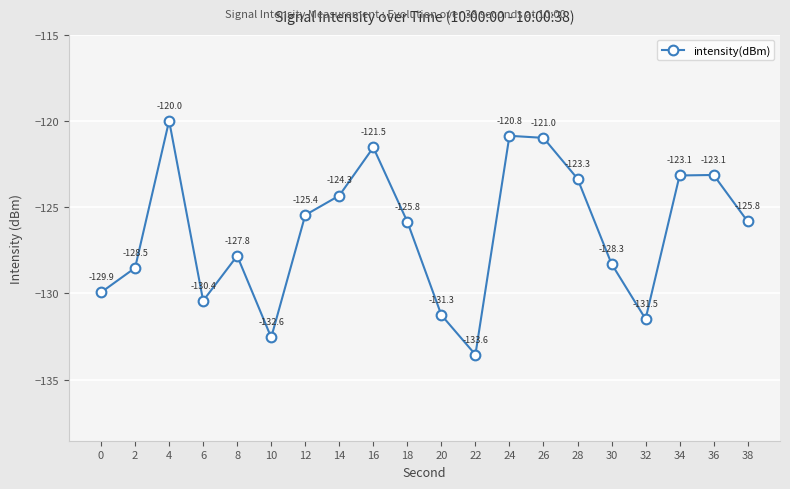

Which label corresponds to the largest value in the chart?

4